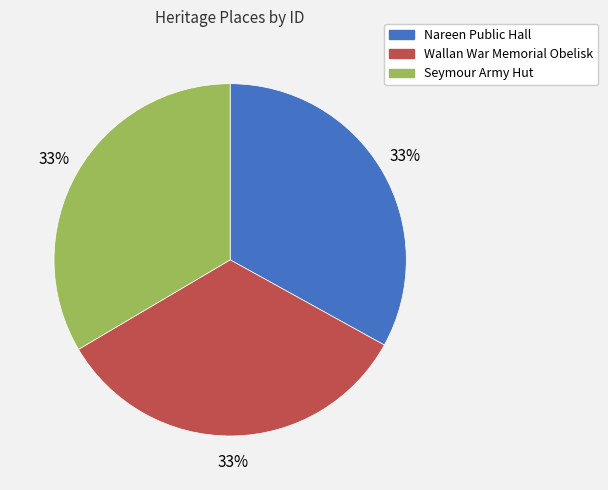

What percentage is the Wallan War Memorial Obelisk slice, to the nearest percent?

33%